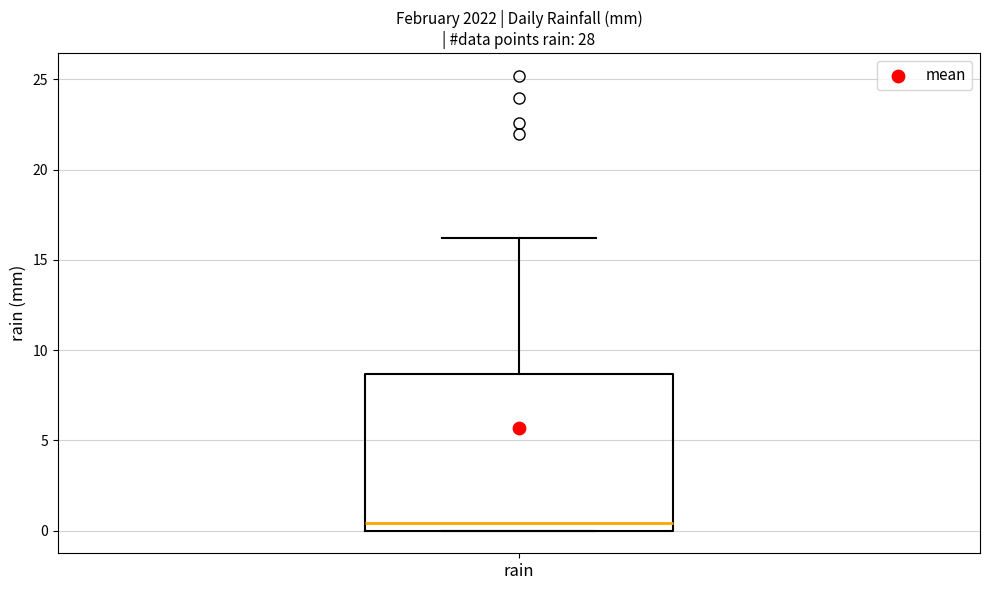

Transcribe this box plot: give where the median line is, the range the box spans, and where the two whiskers end, as read against the y-axis. The values are not printed on the chart, so give them approximately, as read against the axis.

median 0.5, box 0.0 to 8.5, whiskers 0.0 to 16.0